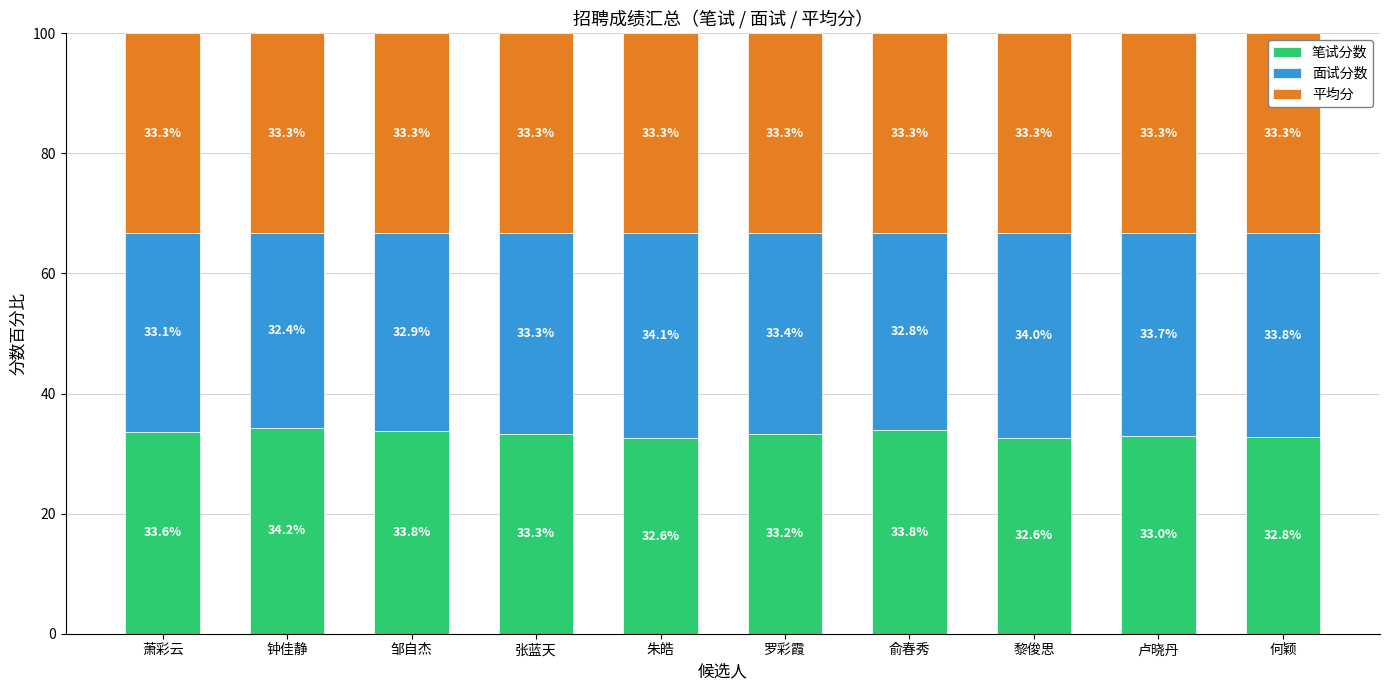

The 笔试分数 series shows 32.6 at 朱皓. True or false?

True